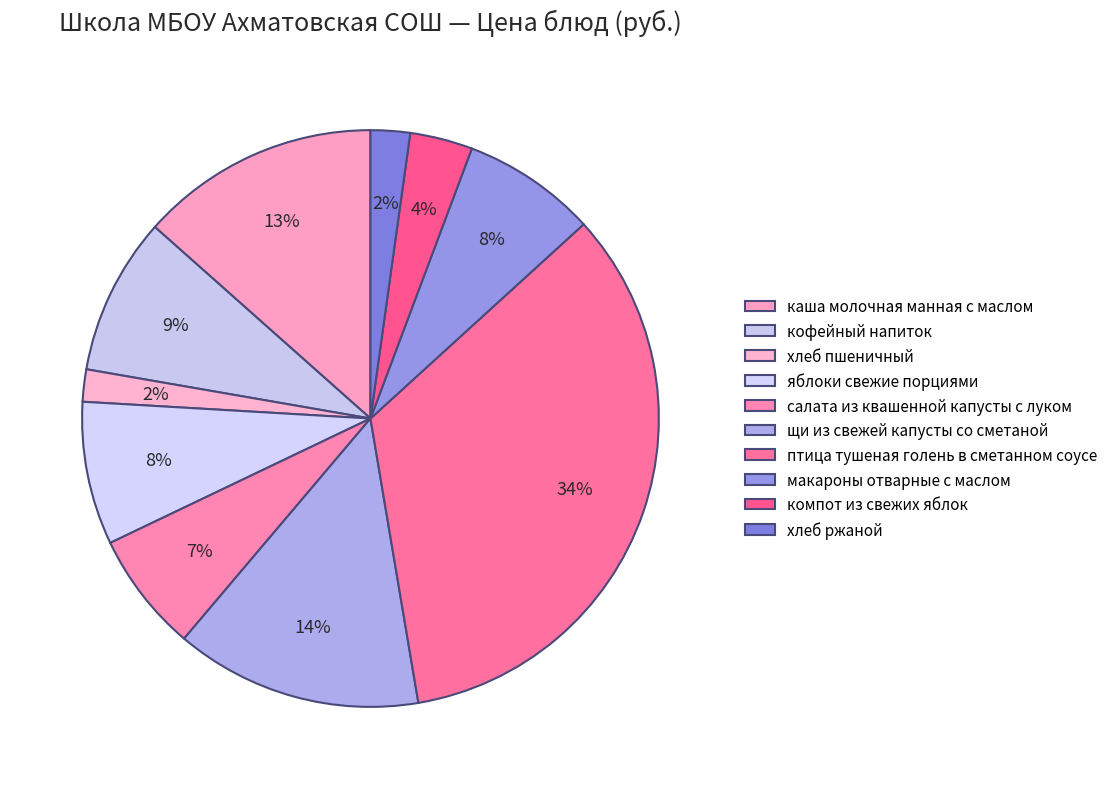

Count the number of slices in the pie.

10